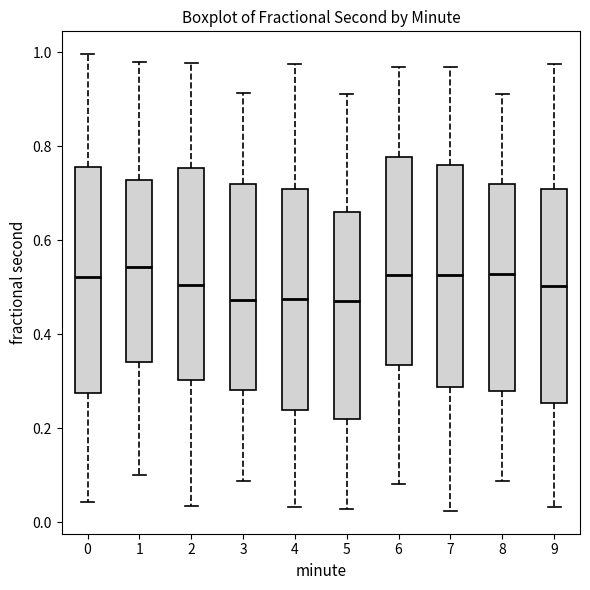

Where does the median line of the box at x = 4 sit on the y-axis? The values are not printed on the chart, so give them approximately, as read against the axis.

0.48